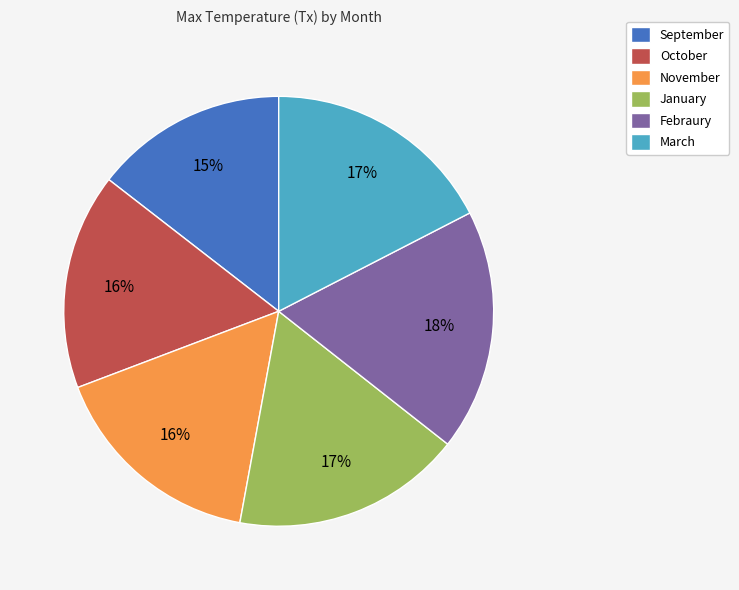

Which category has the smallest portion of the pie?

September